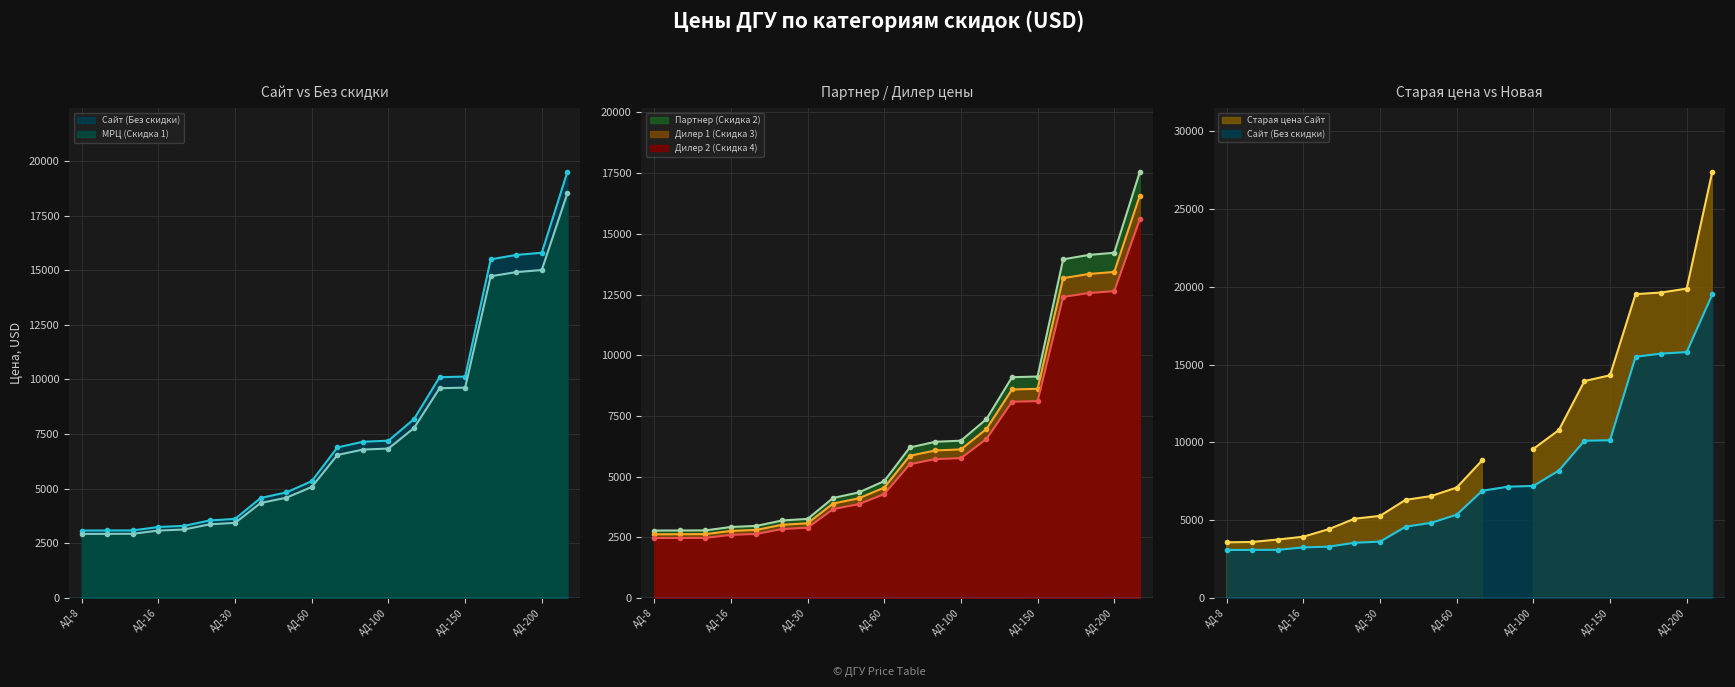

What is the maximum value for Дилер 1 (Скидка 3)?

16575.0